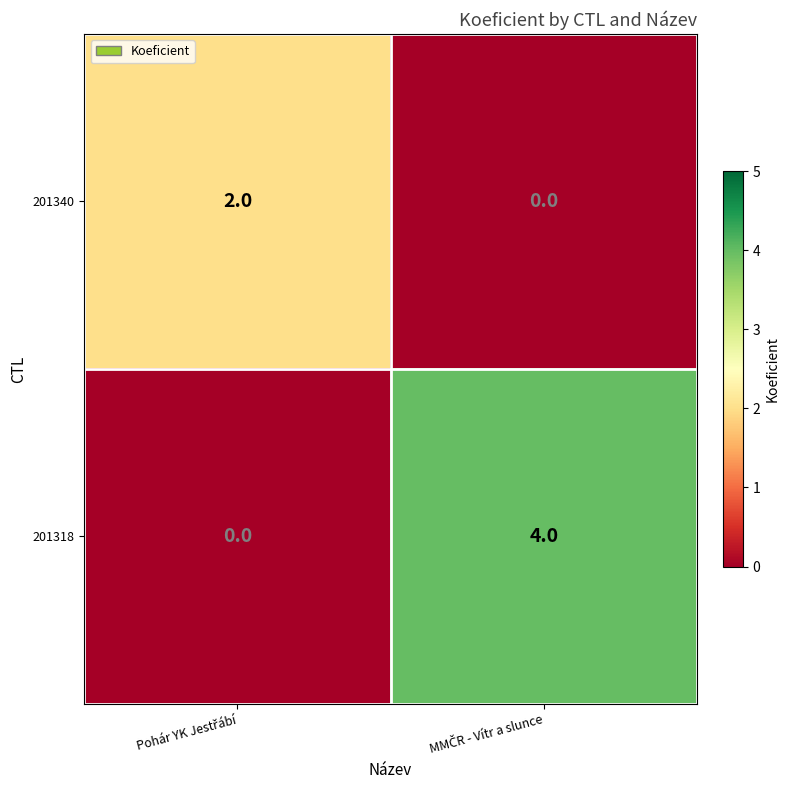

What is the highest value of the 201318 series?

4